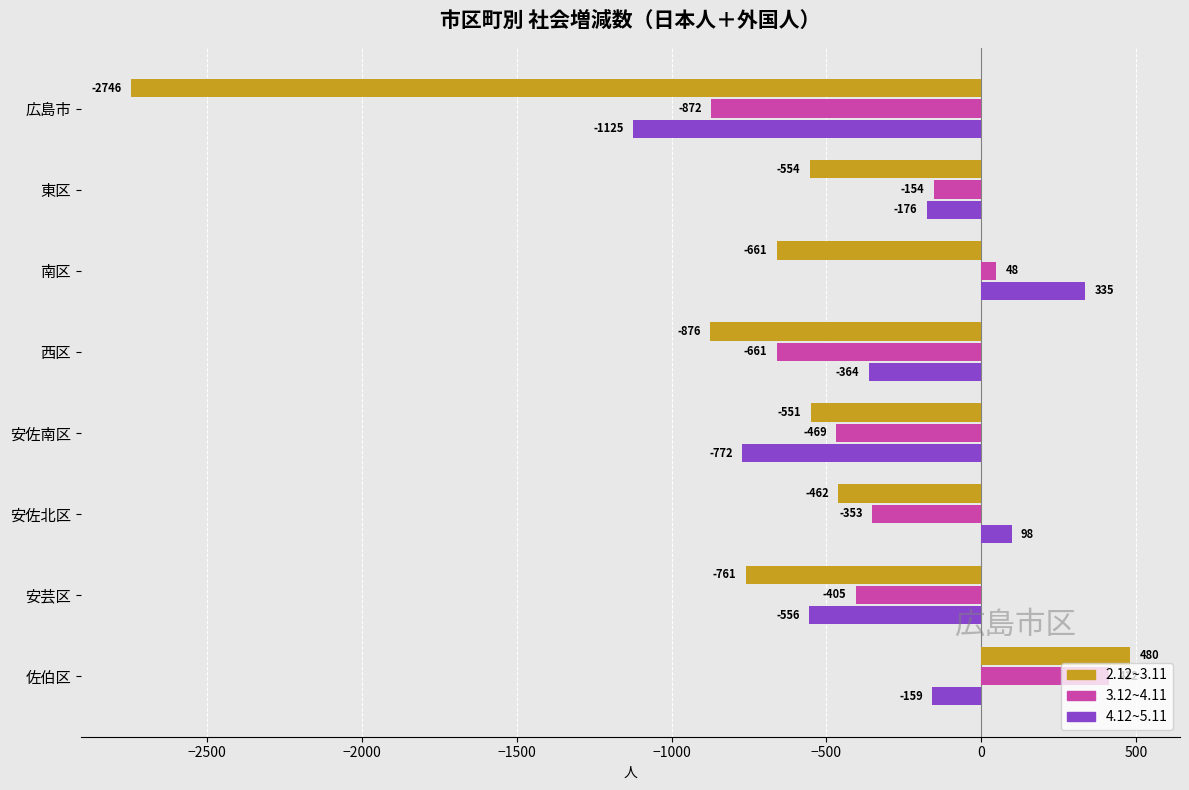

Is the value of 4.12~5.11 at 西区 greater than the value of 2.12~3.11 at 南区?

Yes